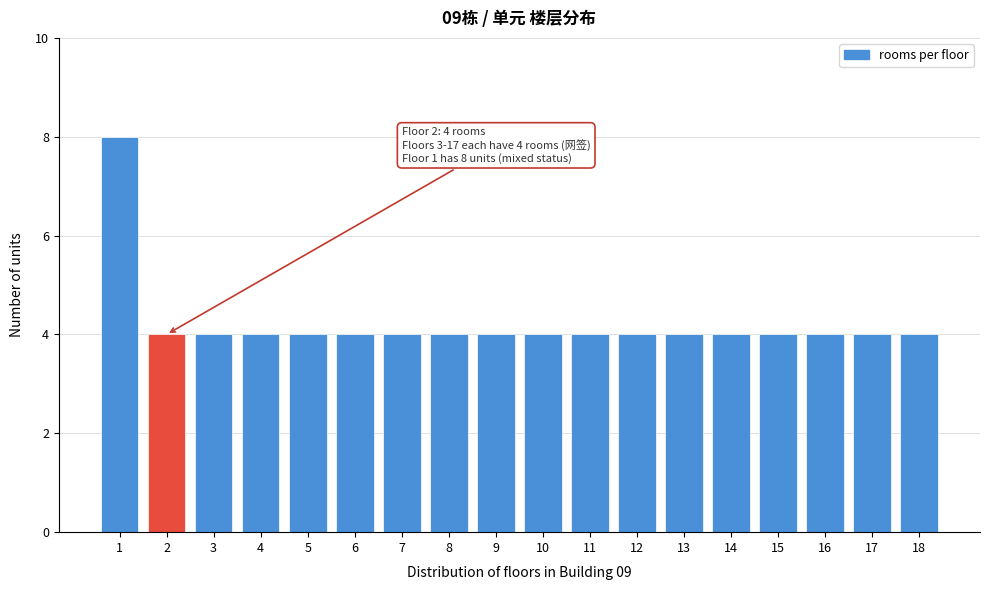

Reading left to right, list all the values displayed in this chart.

1=8	2=4	3=4	4=4	5=4	6=4	7=4	8=4	9=4	10=4	11=4	12=4	13=4	14=4	15=4	16=4	17=4	18=4